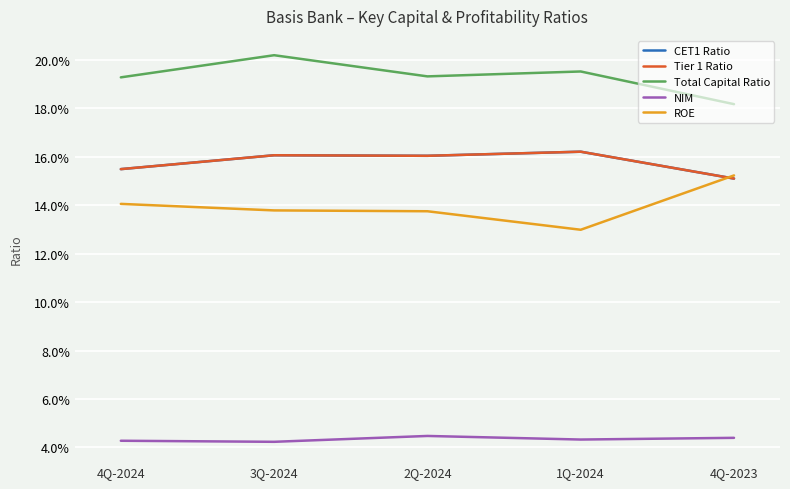

At which category does the chart reach its peak across all series?

3Q-2024